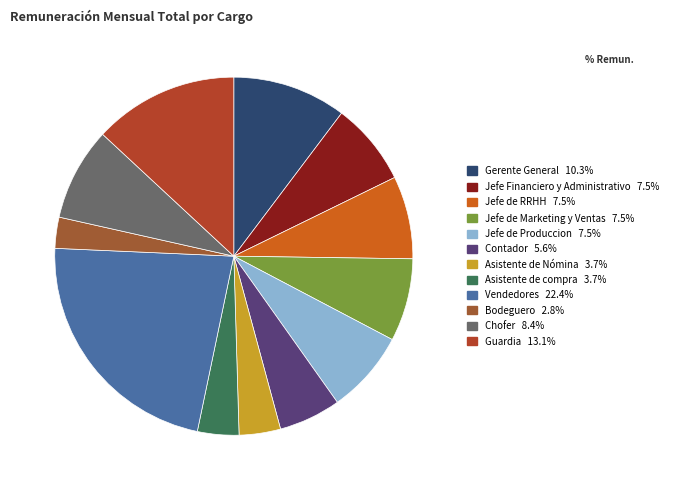

Between Gerente General and Jefe de RRHH, which is larger?

Gerente General